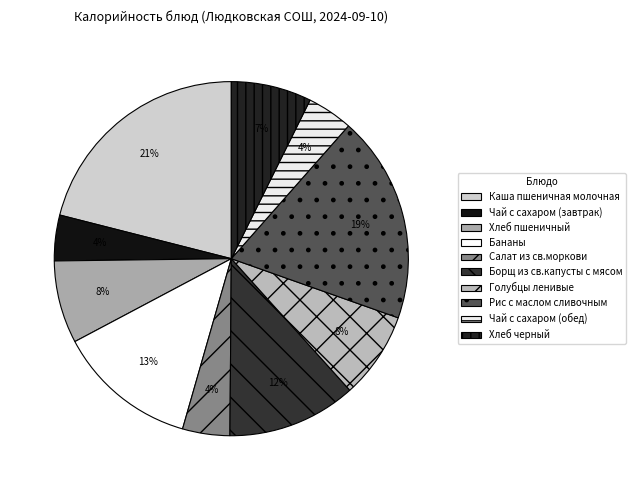

To the nearest percent, what is the difference between the largest and smallest slice percentages?

17%